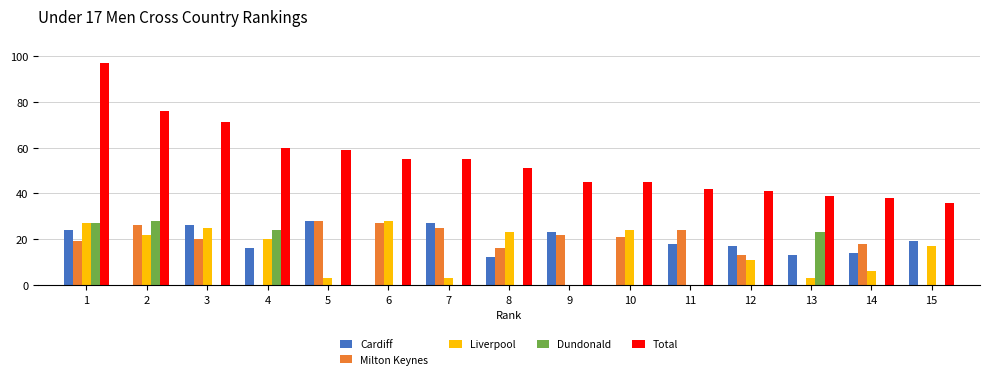

What is the spread (max minus min) of values at 5?

59